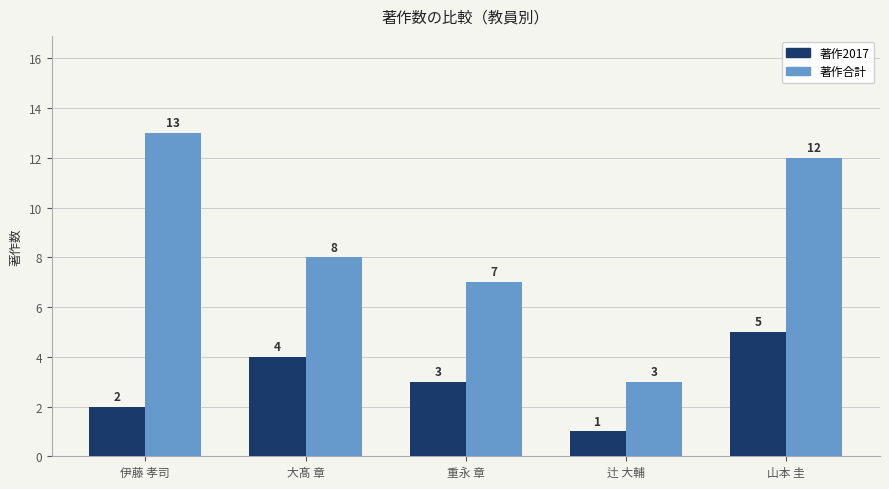

How many data points in 著作2017 are less than 3?

2